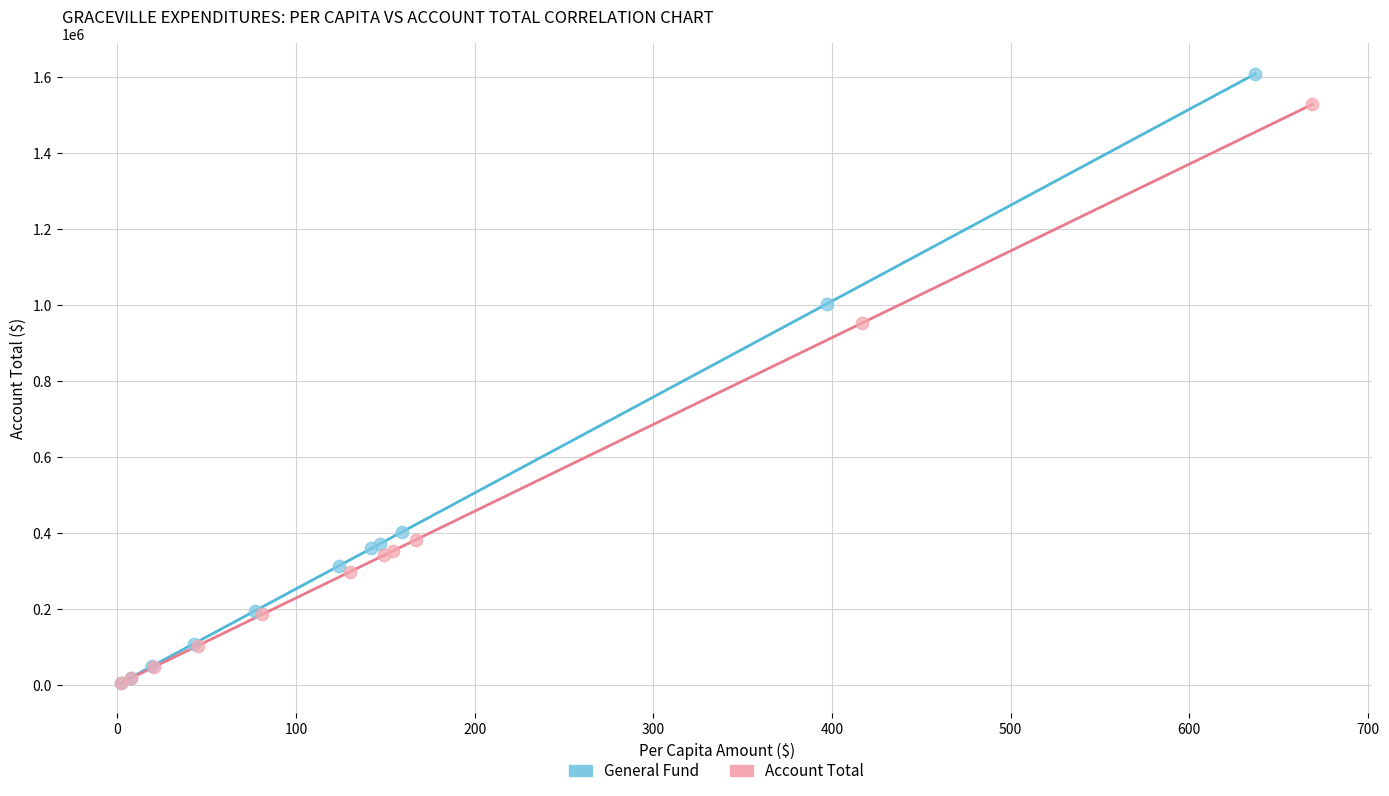

Which series reaches the maximum Y coordinate?

General Fund